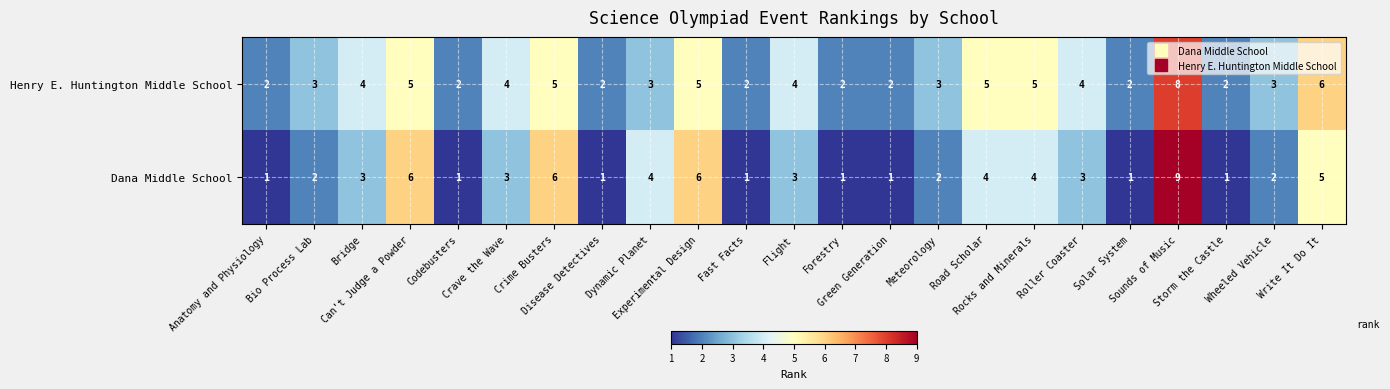

What is the maximum value shown in the chart?

9